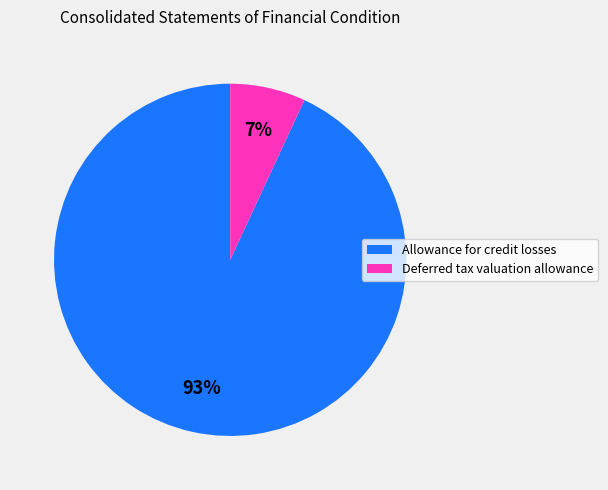

Combined, do Deferred tax valuation allowance and Allowance for credit losses account for over 50%?

Yes